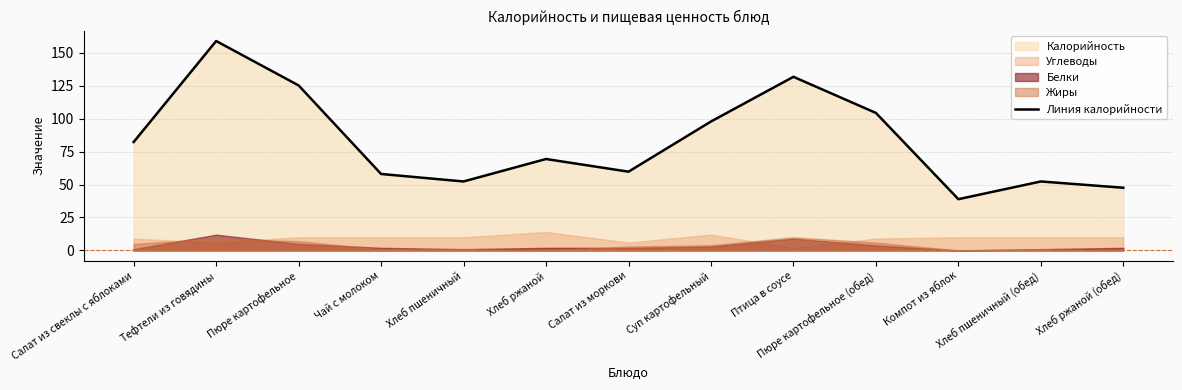

True or false: the data has more than 2 interior local peaks.

True